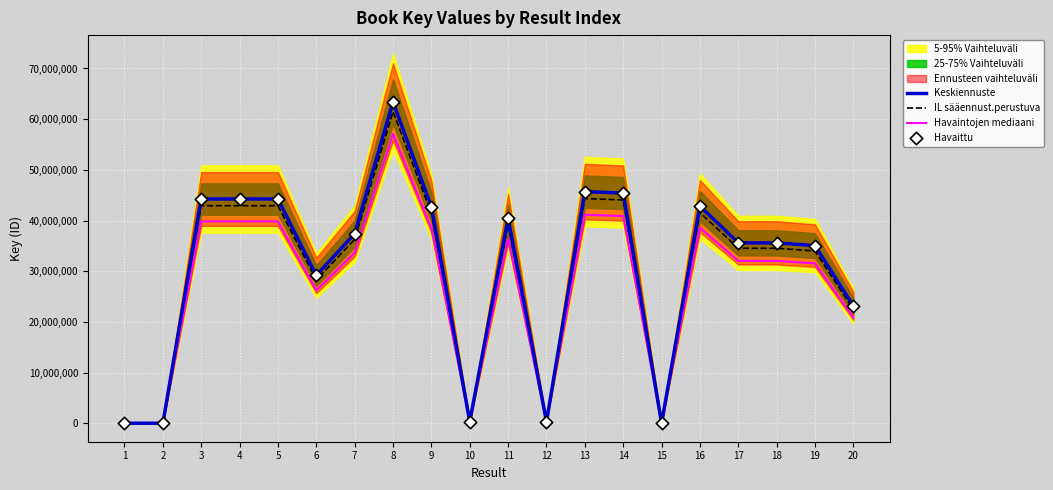

What are all the series names shown in the legend?

Keskiennuste, IL sääennust.perustuva, Havaintojen mediaani, Havaittu